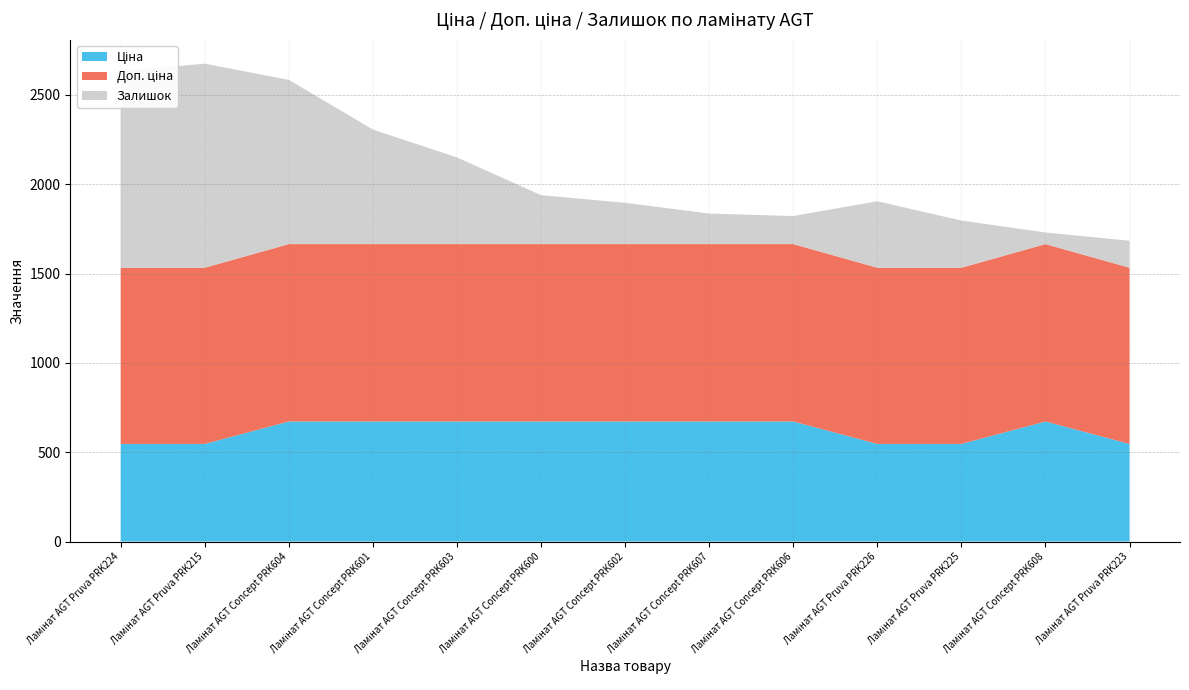

Reading left to right, transcribe all the data shown in this chart.

Ціна: 546.4	546.4	672.1	672.1	672.1	672.1	672.1	672.1	672.1	546.4	546.4	672.1	546.4
Доп. ціна: 986.2	986.2	992.7	992.7	992.7	992.7	992.7	992.7	992.7	986.2	986.2	992.7	986.2
Залишок: 1100.0	1142.0	919.0	641.0	485.0	274.0	231.0	171.0	157.0	372.0	264.0	65.0	151.0